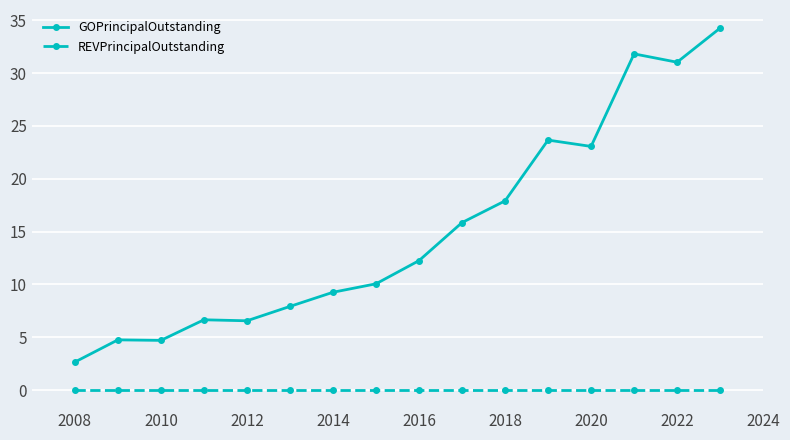

Which series has the widest spread of values?

GOPrincipalOutstanding